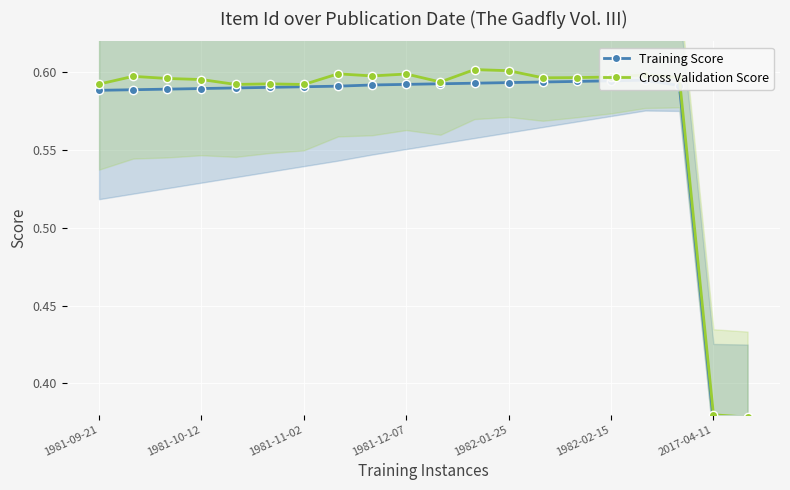

Is it true that Cross Validation Score equals 0.1 at 2017-04-11?

False